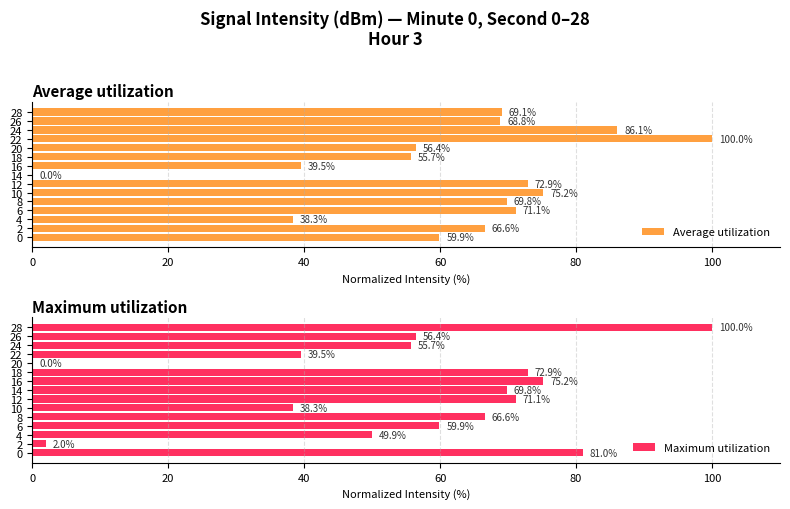

How many distinct data groups are displayed?

2